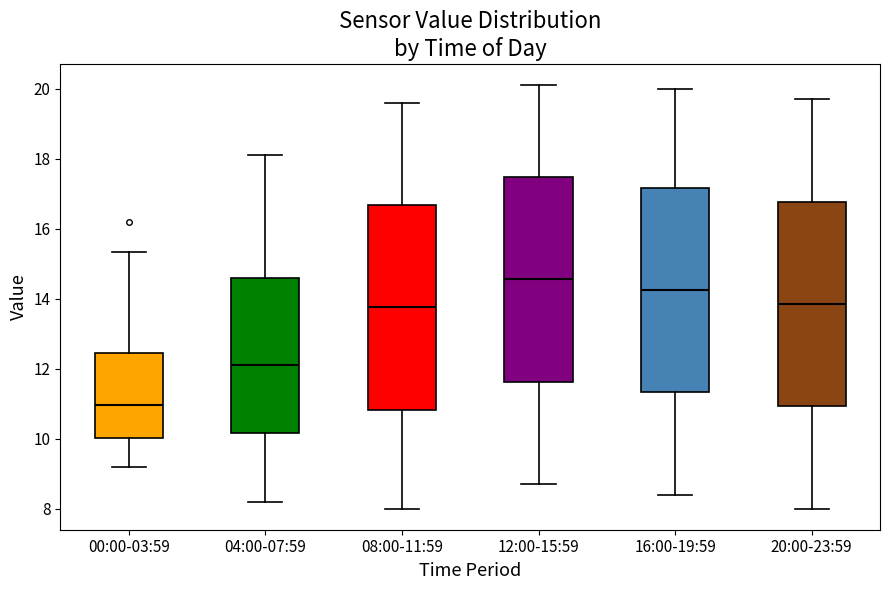

Reading left to right, transcribe this box plot: for each box, give where its median line is, the range the box spans, and where its two whiskers end, as read against the y-axis. The values are not printed on the chart, so give them approximately, as read against the axis.

00:00-03:59: median 11.0, box 10.0 to 12.4, whiskers 9.2 to 15.4
04:00-07:59: median 12.2, box 10.2 to 14.6, whiskers 8.2 to 18.2
08:00-11:59: median 13.8, box 10.8 to 16.6, whiskers 8.0 to 19.6
12:00-15:59: median 14.6, box 11.6 to 17.4, whiskers 8.8 to 20.2
16:00-19:59: median 14.2, box 11.4 to 17.2, whiskers 8.4 to 20.0
20:00-23:59: median 13.8, box 11.0 to 16.8, whiskers 8.0 to 19.8